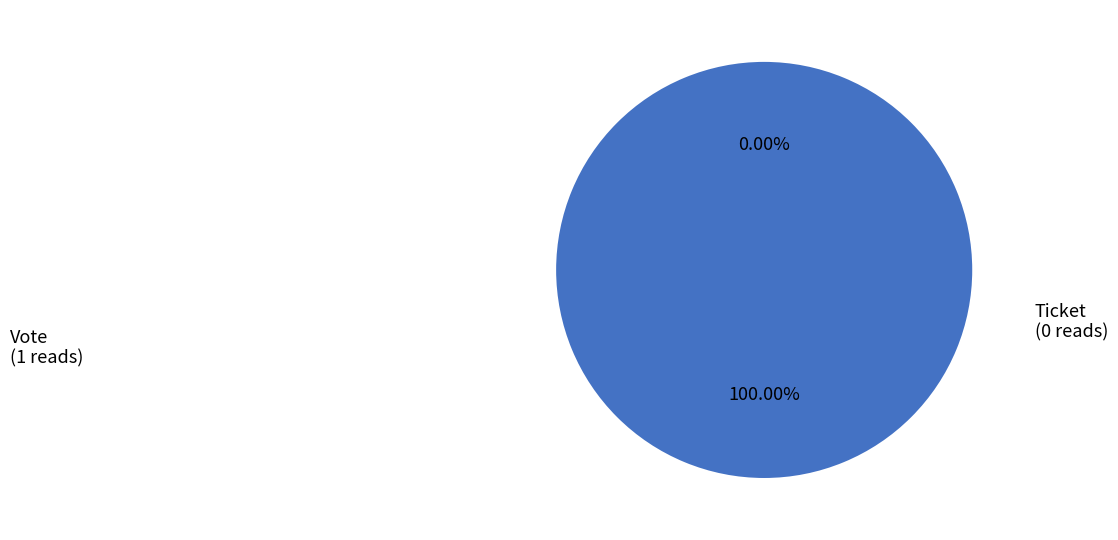

How many segments does this pie chart have?

2